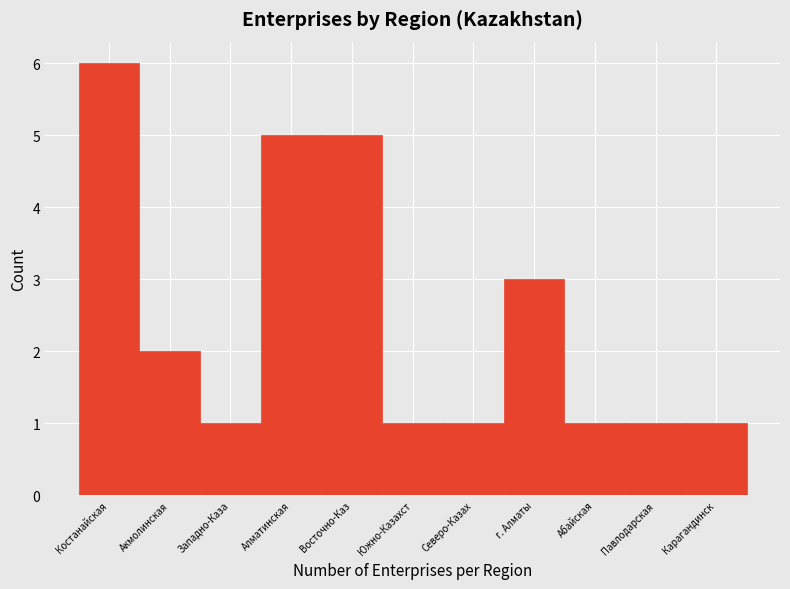

Reading right to left, what are all the values shown in this chart?

Карагандинск=1	Павлодарская=1	Абайская=1	г. Алматы=3	Северо-Казах=1	Южно-Казахст=1	Восточно-Каз=5	Алматинская=5	Западно-Каза=1	Акмолинская=2	Костанайская=6